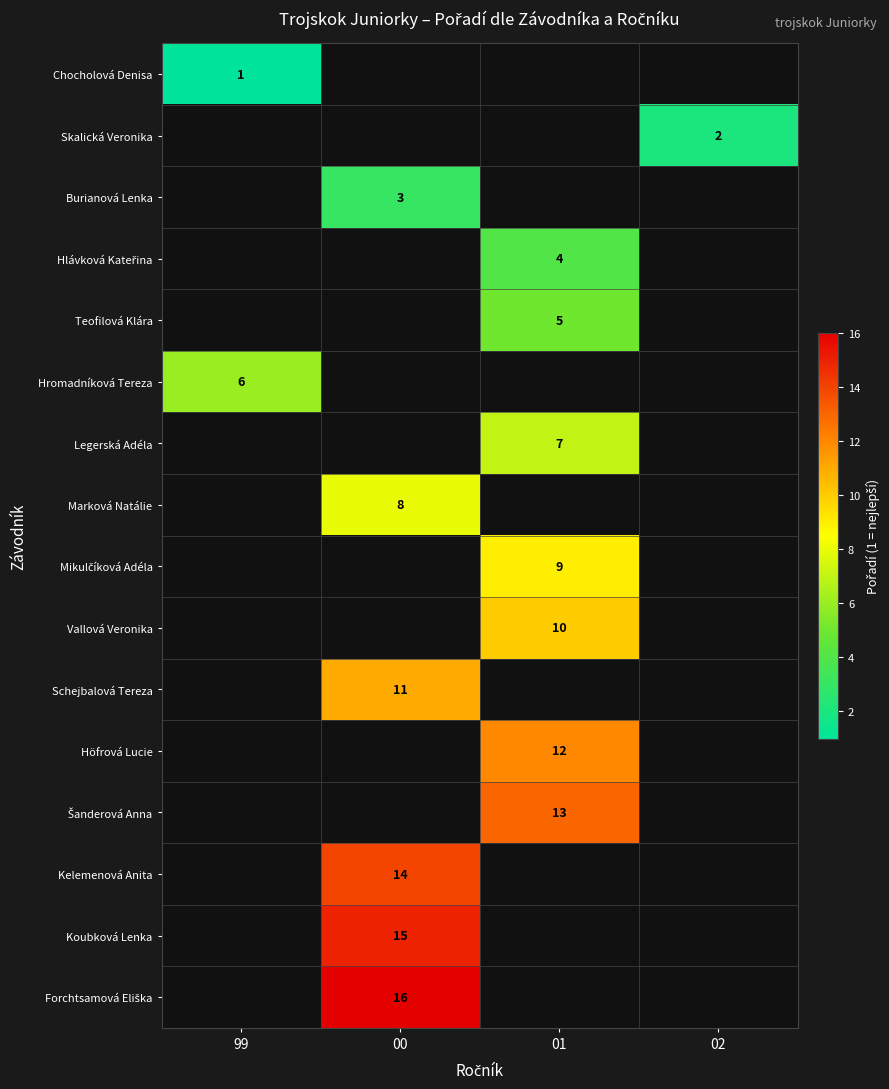

Which has a higher value, 00 or 02?

02